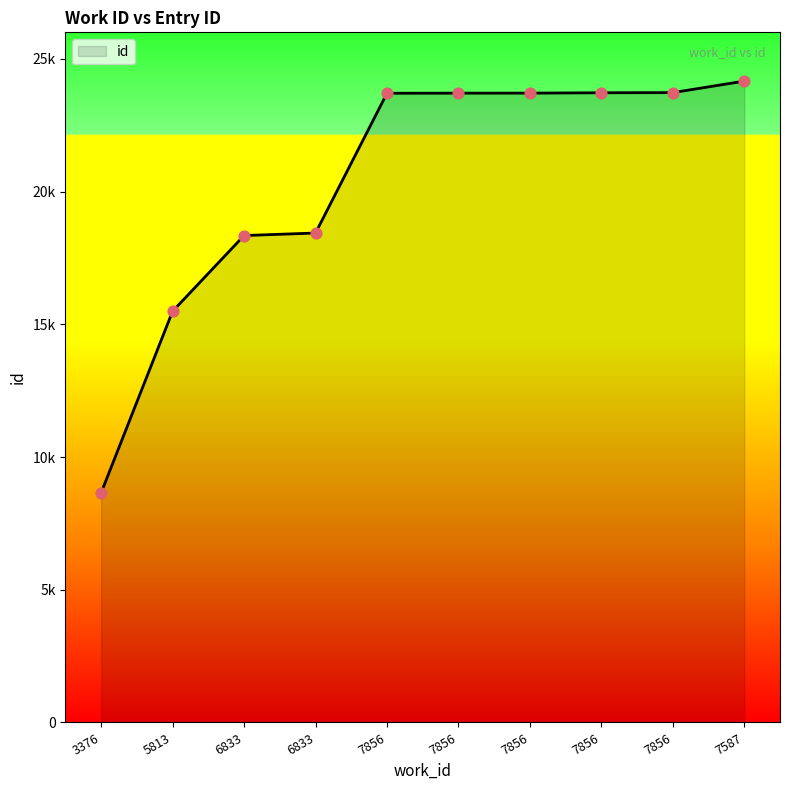

Between 7856 and 7856, which is larger?

7856